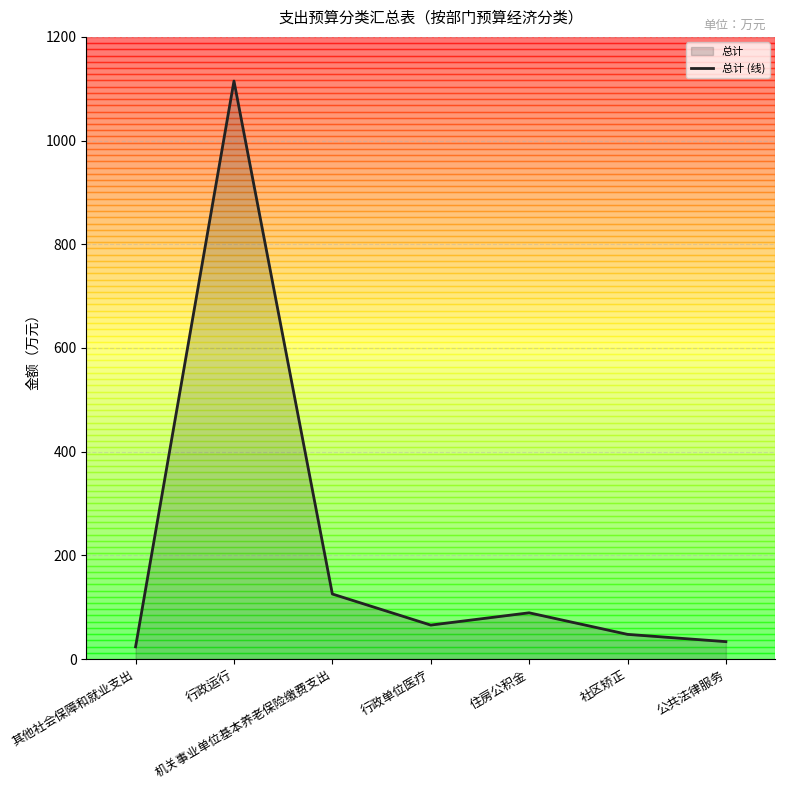

What is the sum of all values?

1499.5